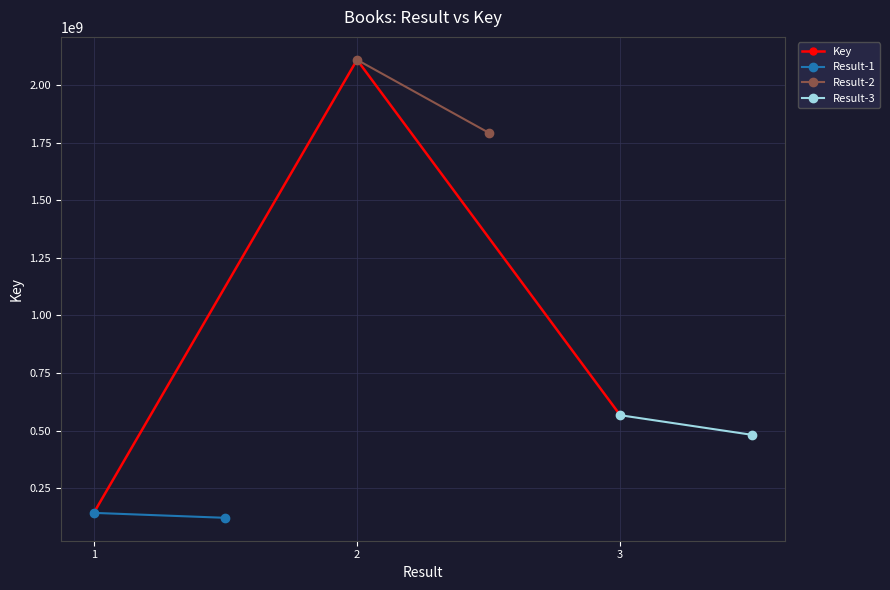

True or false: the data shows 956129204 at 2.

False